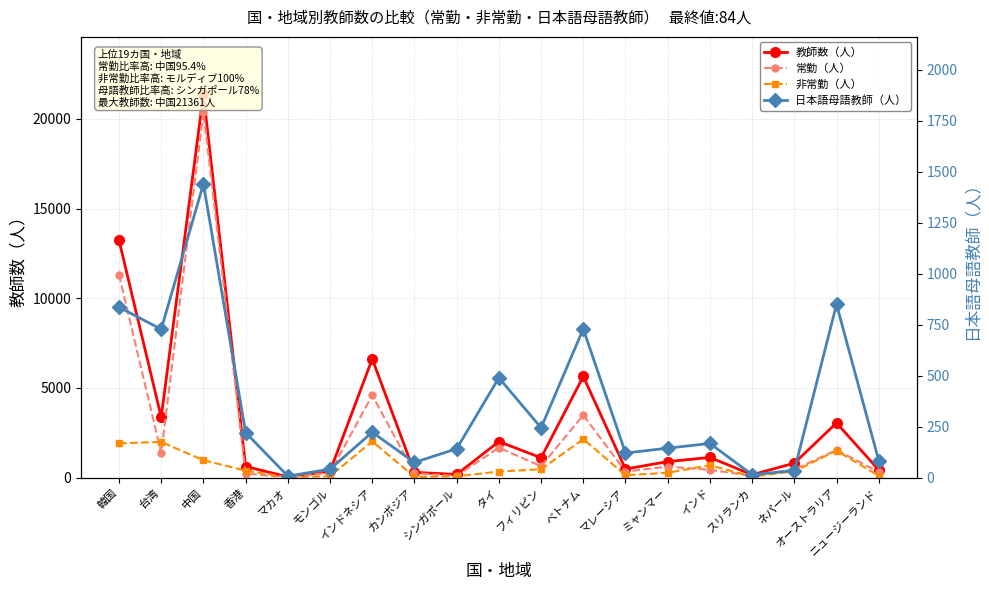

Reading left to right, list all the values displayed in this chart.

教師数（人）: 13229	3375	21361	625	49	363	6617	301	182	2015	1111	5644	484	896	1132	164	812	3052	432
常勤（人）: 11314	1383	20384	231	20	277	4594	251	104	1672	639	3489	343	621	436	105	456	1541	326
非常勤（人）: 1915	1992	977	394	29	86	2023	50	78	343	472	2155	141	275	696	59	356	1511	106
日本語母語教師（人）: 836	728	1441	221	8	42	223	75	142	490	245	730	121	145	168	15	35	850	84